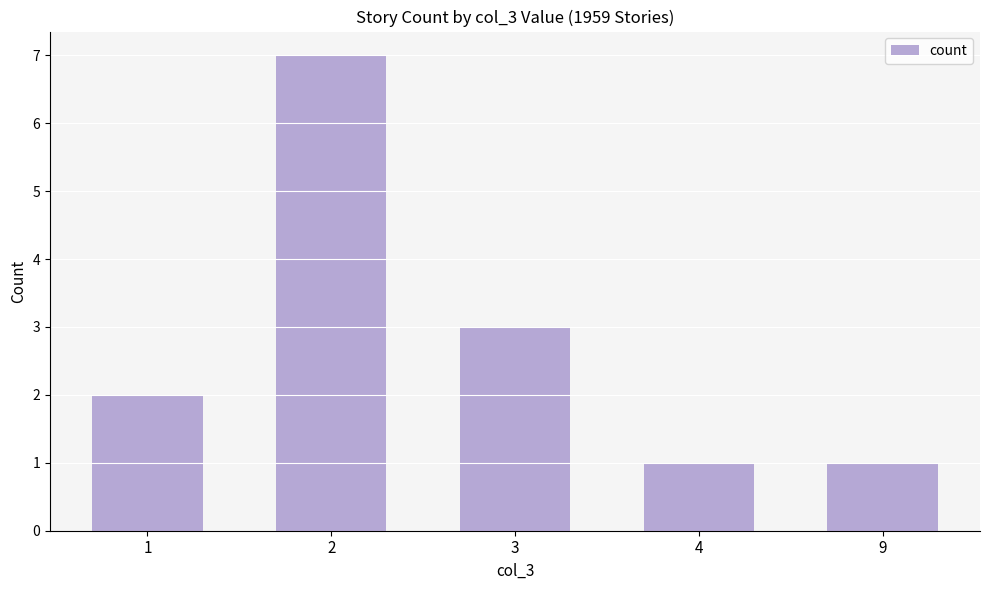

Where is the data nearest to the value 4?

3